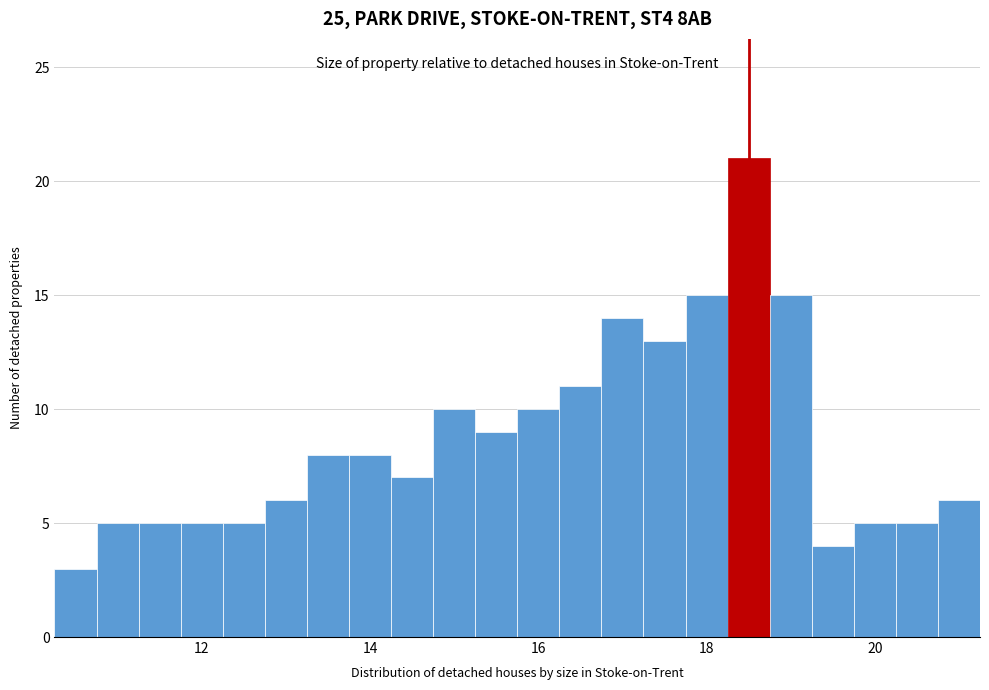

Read against the x-axis, roughly where is the centre of the tallest bar?

18.6